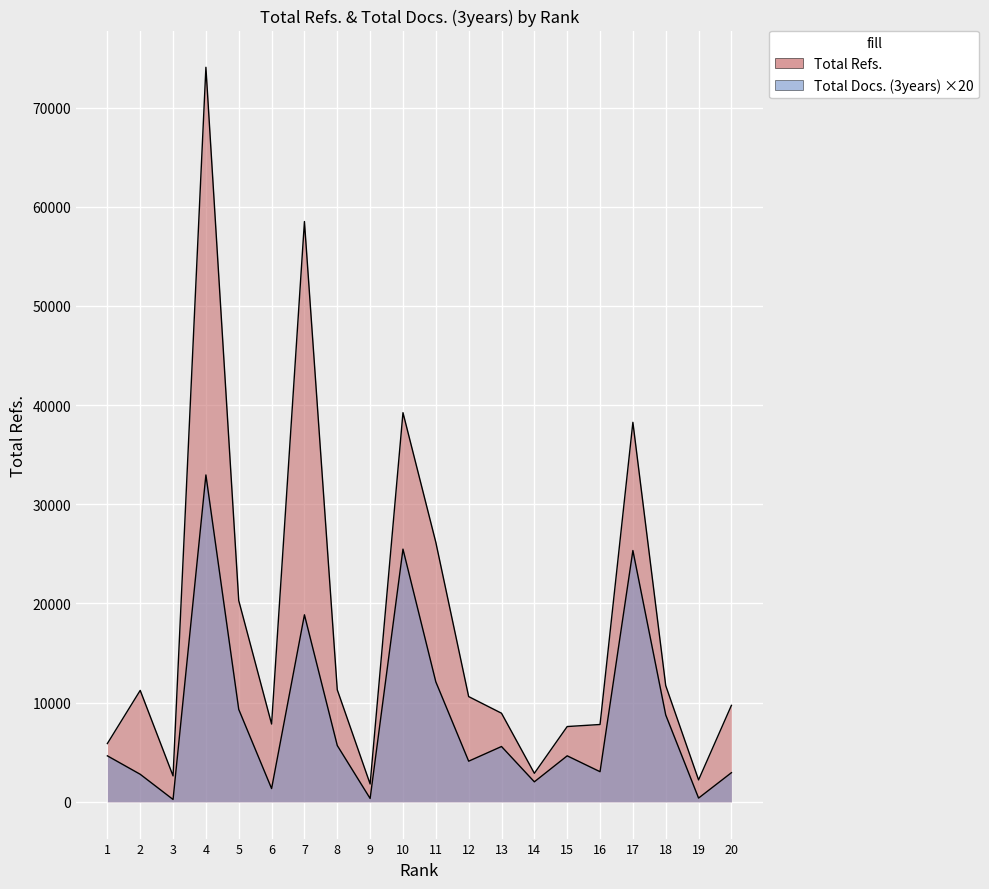

At which label does Total Docs. (3years) reach its peak?

4